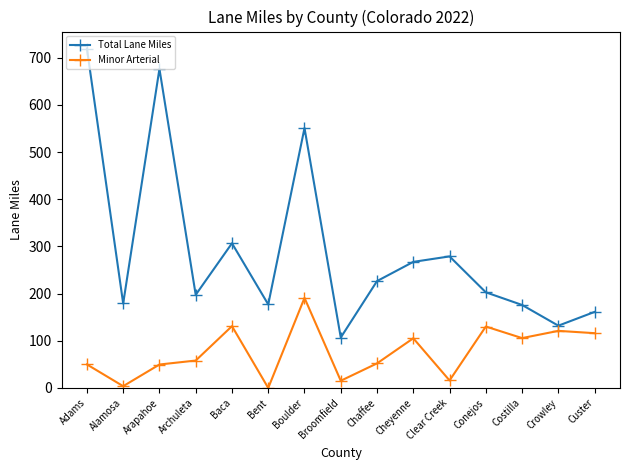

True or false: Minor Arterial and Total Lane Miles intersect in this chart.

False